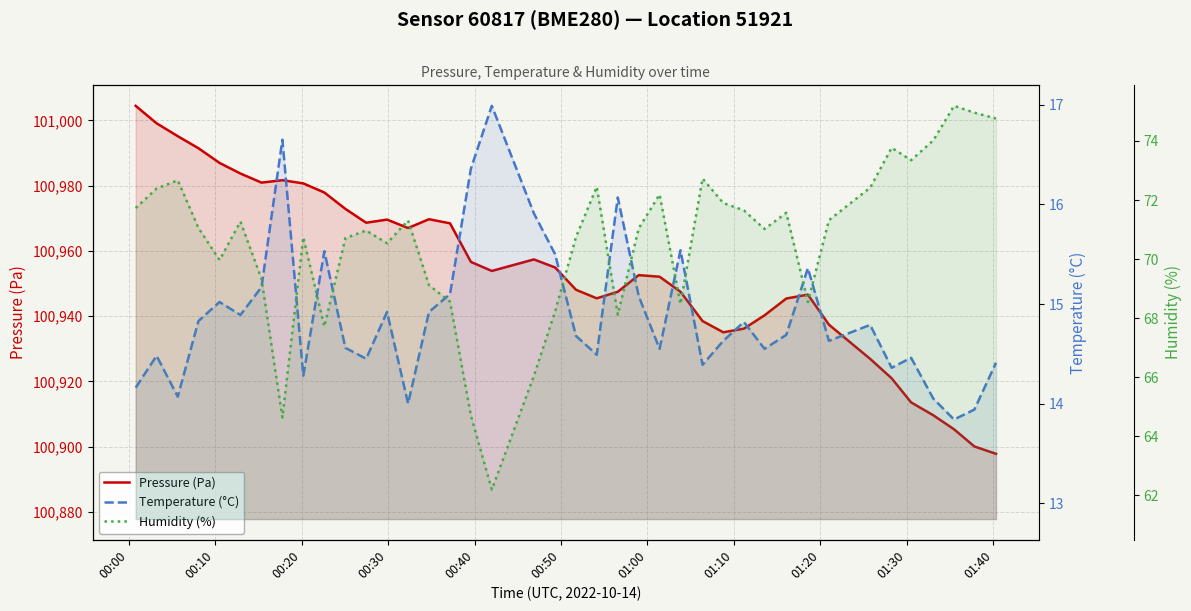

The Temperature (°C) series shows 6.2 at 27. True or false?

False